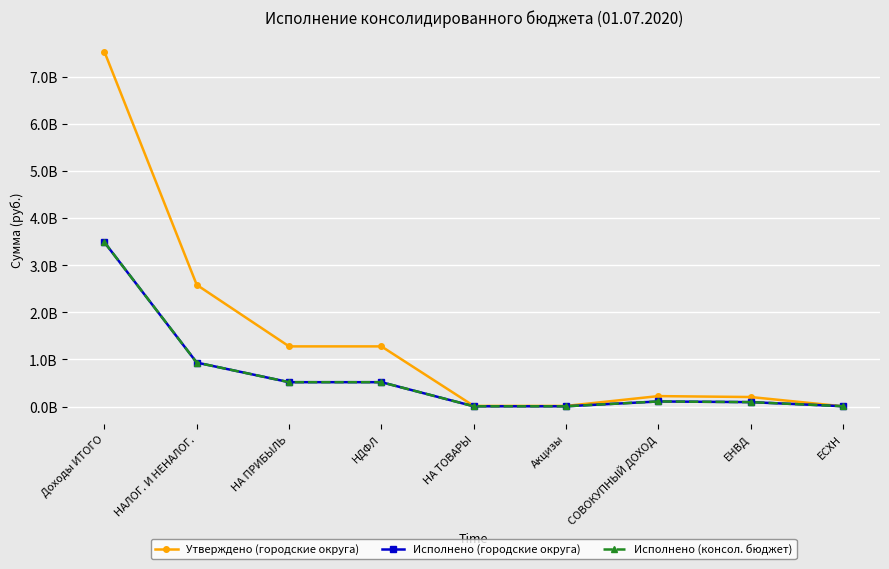

What is the difference between the maximum and minimum values in the Исполнено (консол. бюджет) series?

3482568569.1